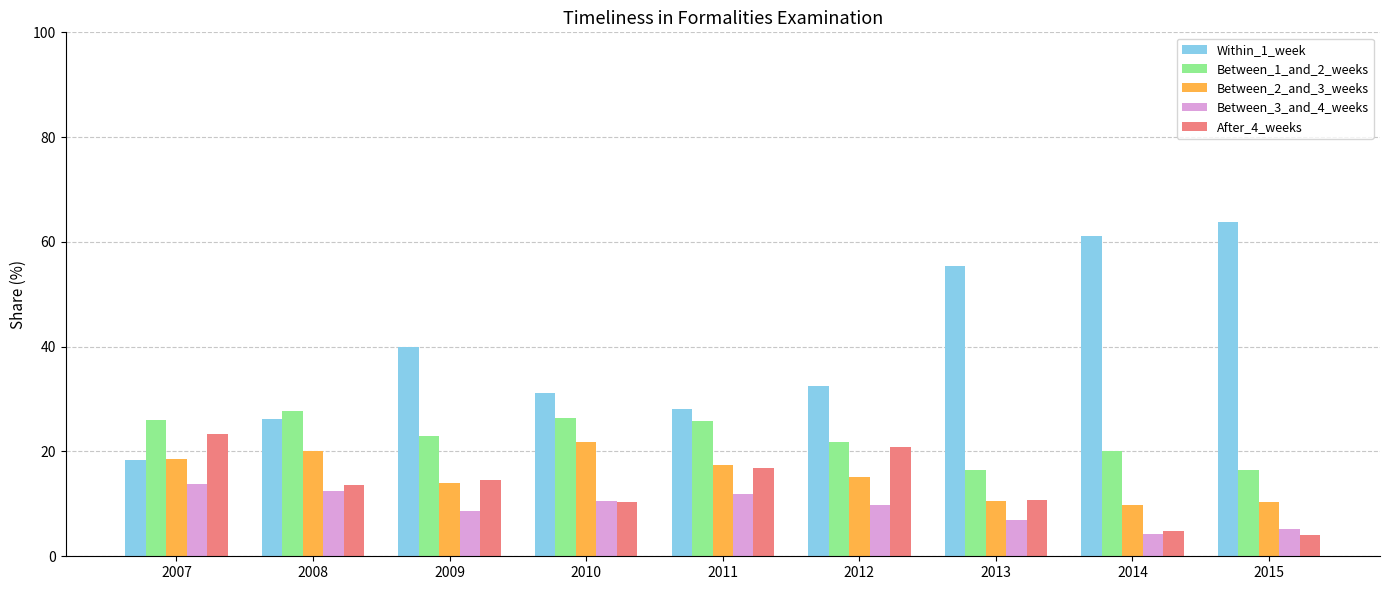

Which series has the largest range (max minus min)?

Within_1_week